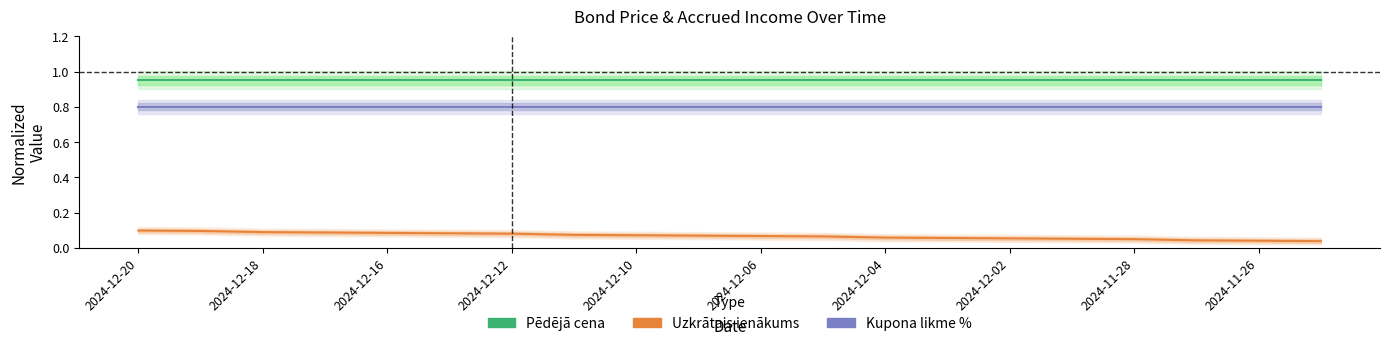

True or false: Pēdējā cena and Kupona likme % intersect in this chart.

False